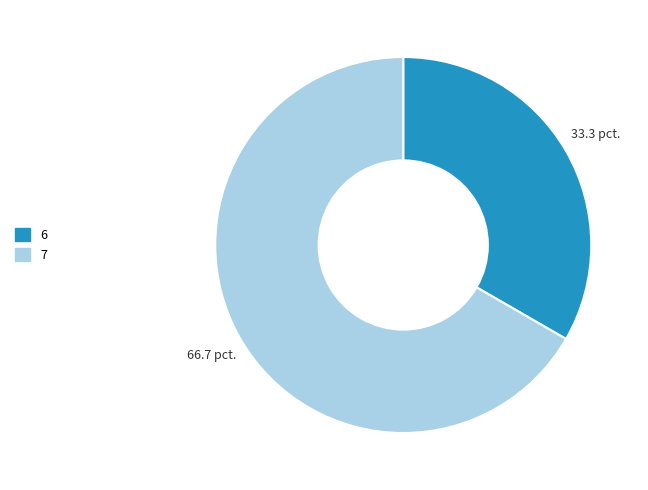

Between 6 and 7, which is larger?

7